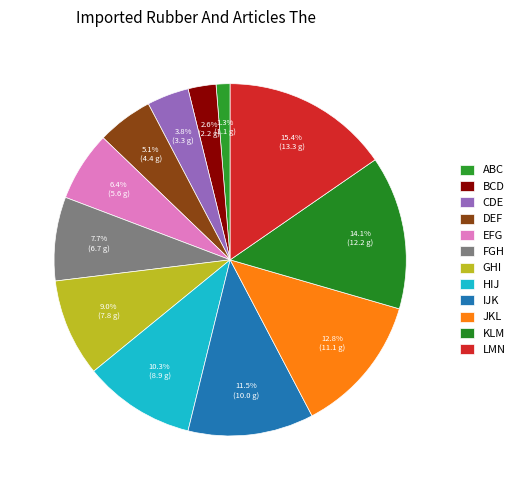

What is the smallest slice in the pie chart?

ABC